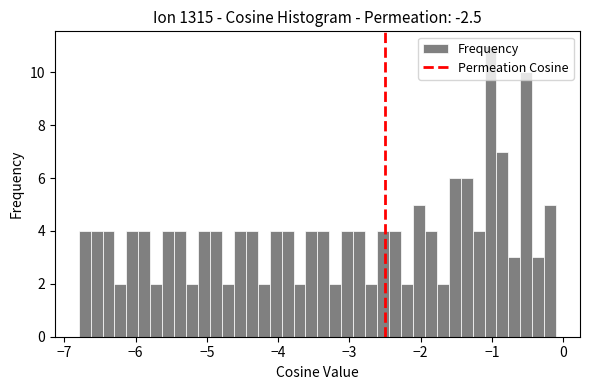

Around what value on the x-axis is the tallest bar? Give the approximate position of its centre, as read against the axis.

-1.0